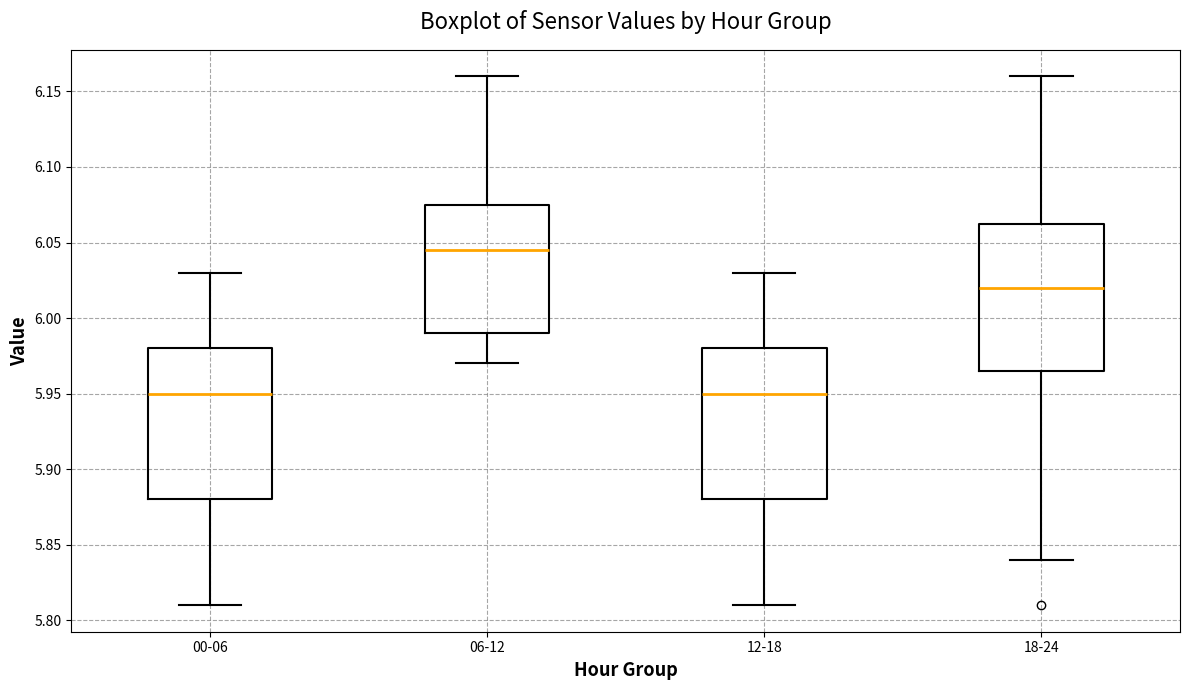

Reading left to right, read every box against the y-axis: the position of its median line, the range the box covers, and the ends of its whiskers. The values are not printed on the chart, so give them approximately, as read against the axis.

00-06: median 5.950, box 5.880 to 5.980, whiskers 5.810 to 6.030
06-12: median 6.045, box 5.990 to 6.075, whiskers 5.970 to 6.160
12-18: median 5.950, box 5.880 to 5.980, whiskers 5.810 to 6.030
18-24: median 6.020, box 5.965 to 6.065, whiskers 5.840 to 6.160